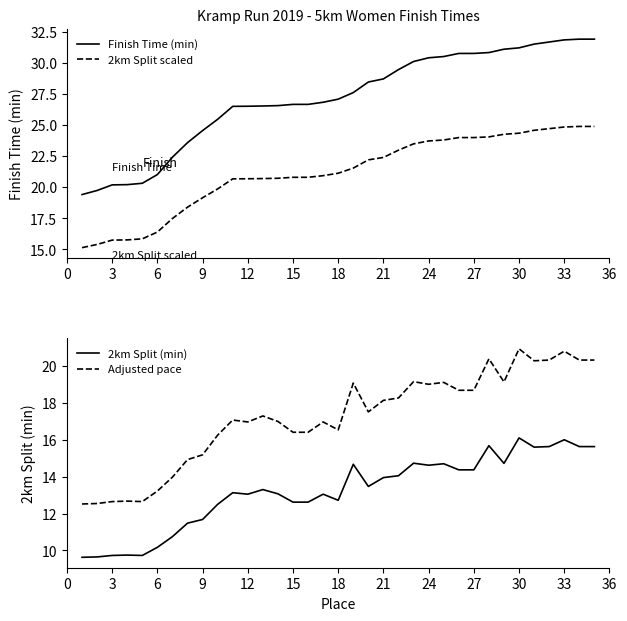

True or false: 2km Split scaled and Finish Time (min) cross at least once.

False